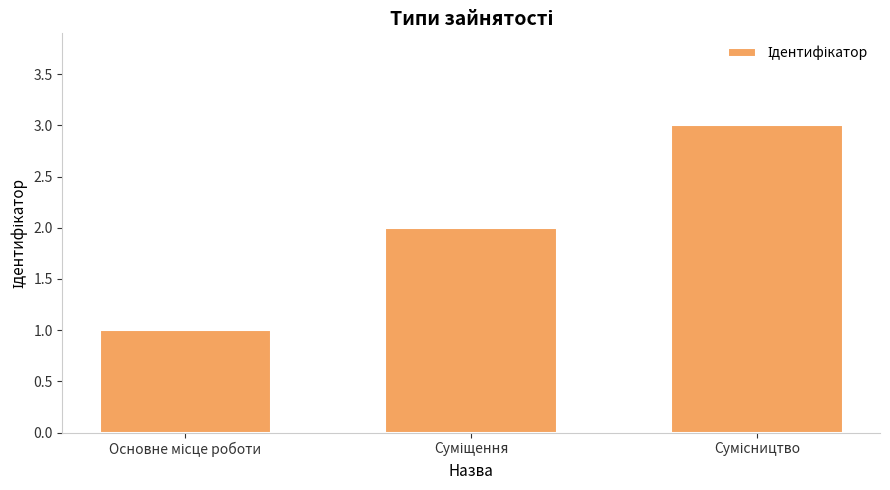

What is the maximum value shown in the chart?

3